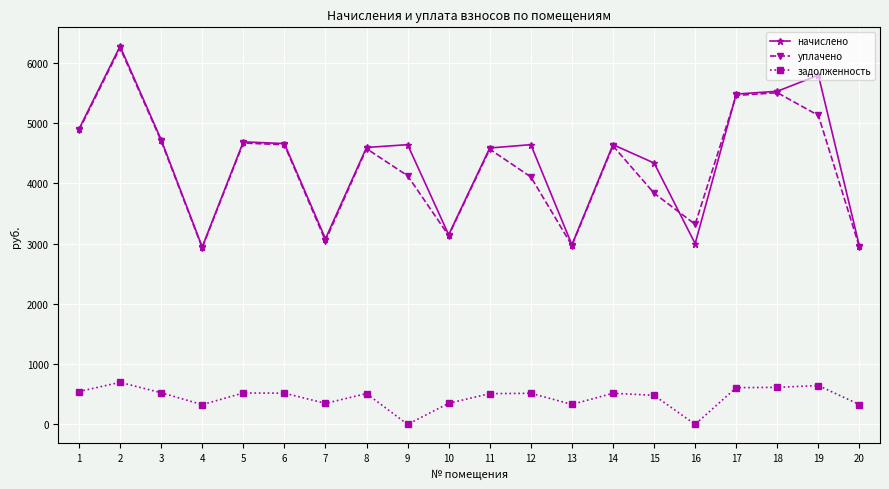

Where is the first local minimum for задолженность?

4